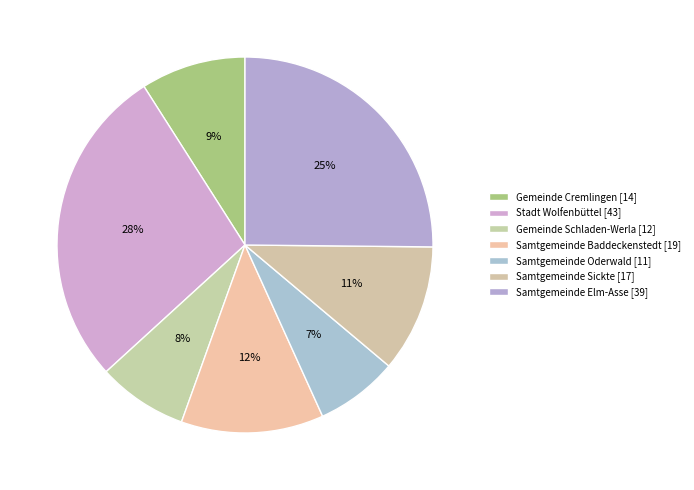

How much of the chart is everything except Gemeinde Cremlingen?

91.0%